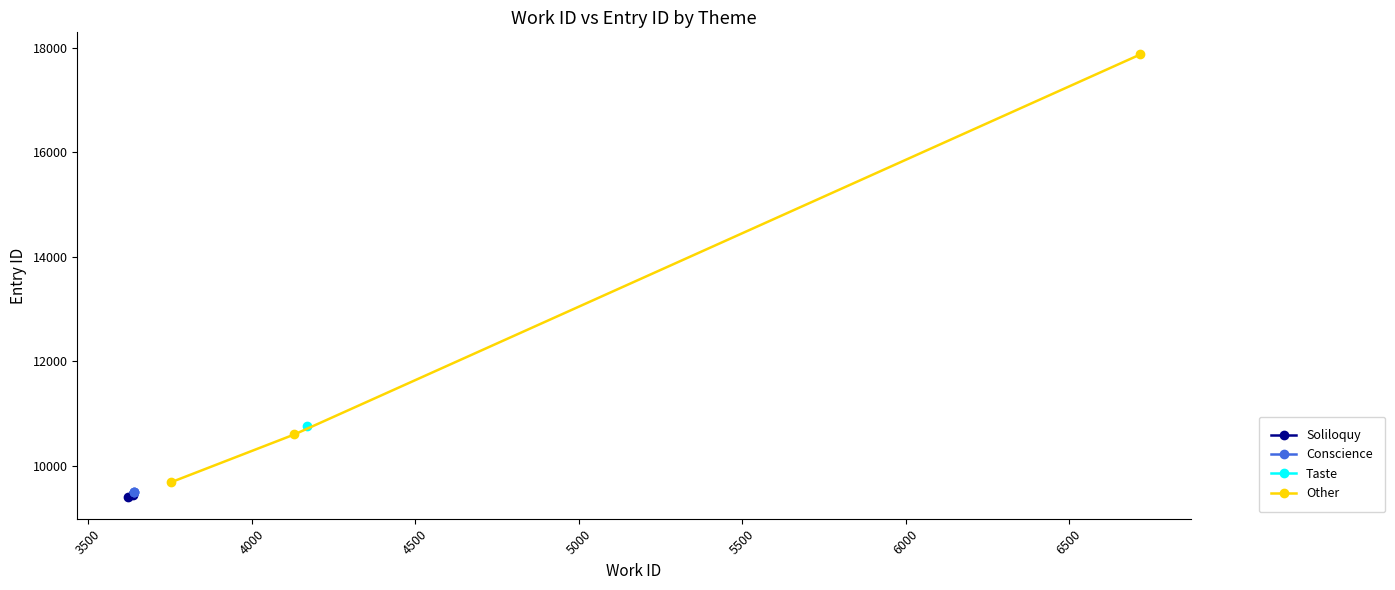

What is the lowest value of the Other series?

9681